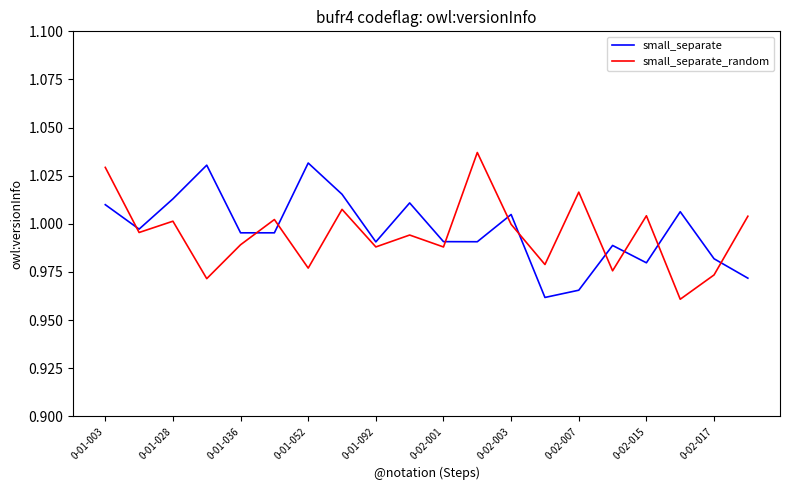

True or false: small_separate has a value of 0.3 at 0-02-007.

False